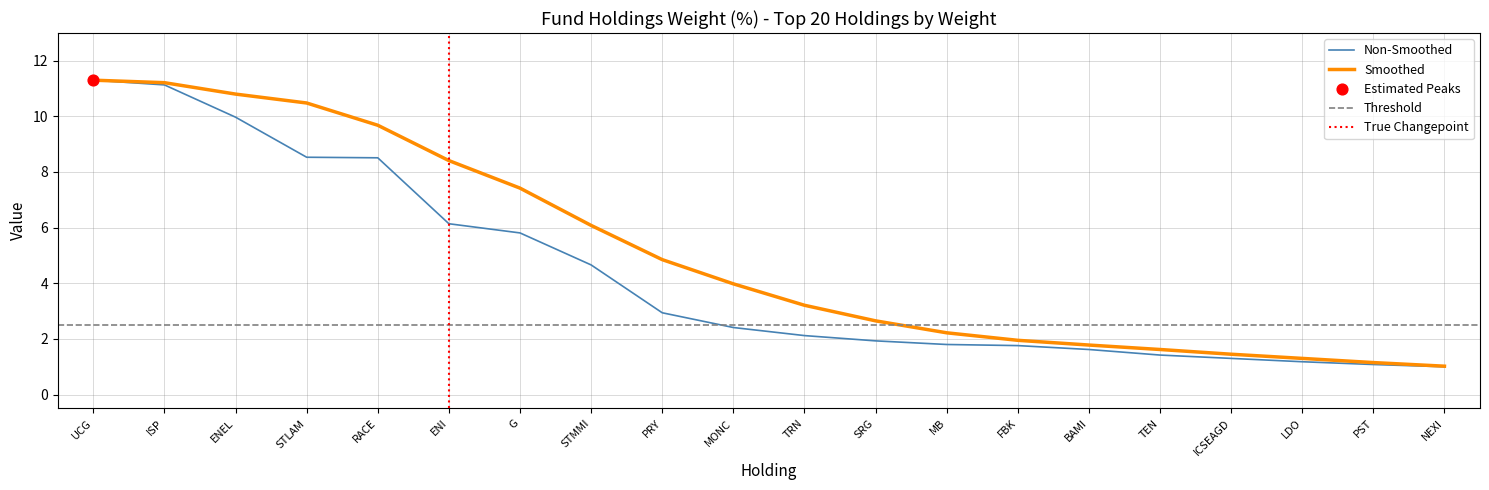

What is the total value across all series at ISP?

22.3